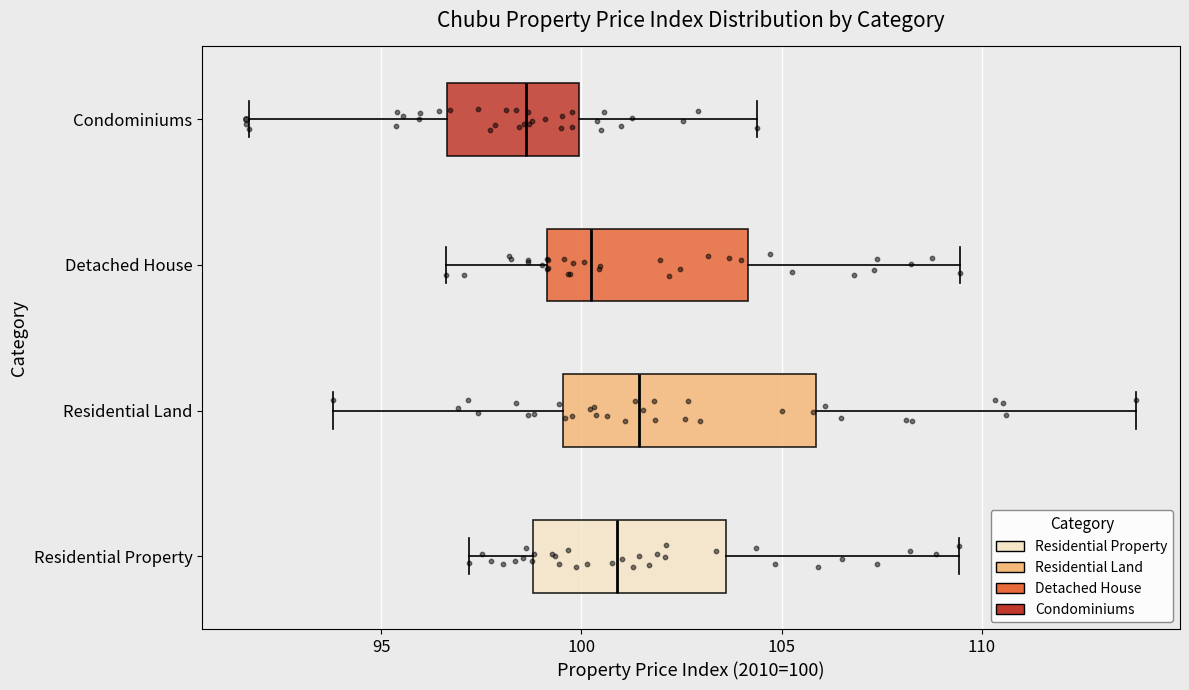

Where does the median line of the box for Detached House sit on the x-axis? The values are not printed on the chart, so give them approximately, as read against the axis.

100.5